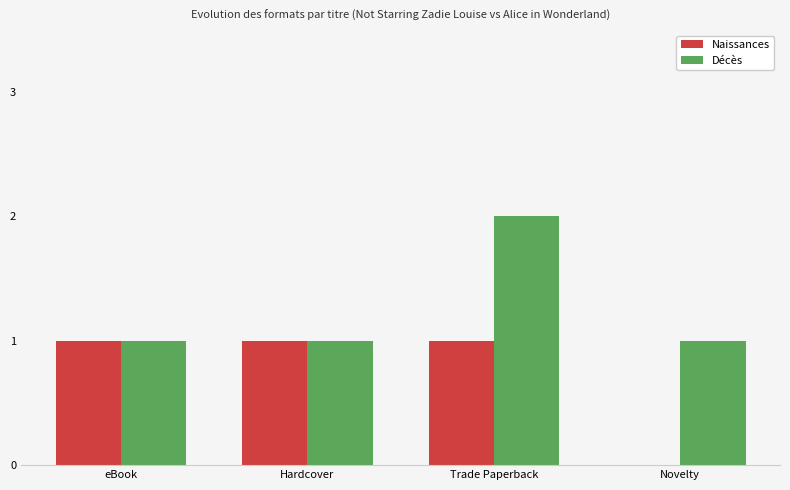

True or false: Décès has a value of 2 at Hardcover.

False